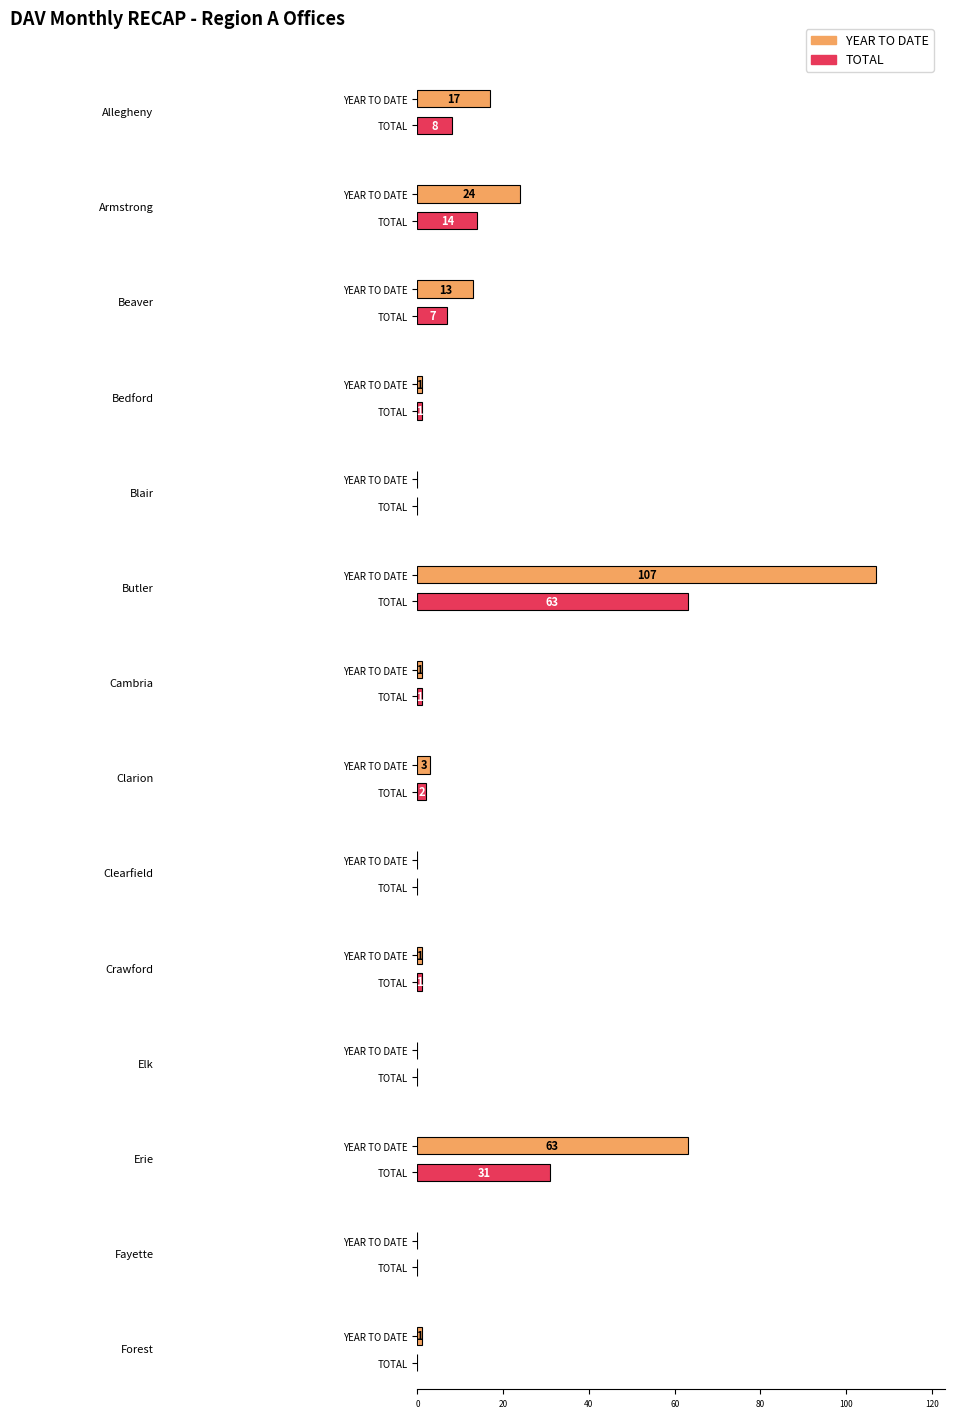

At how many categories does at least one series exceed 2?

6